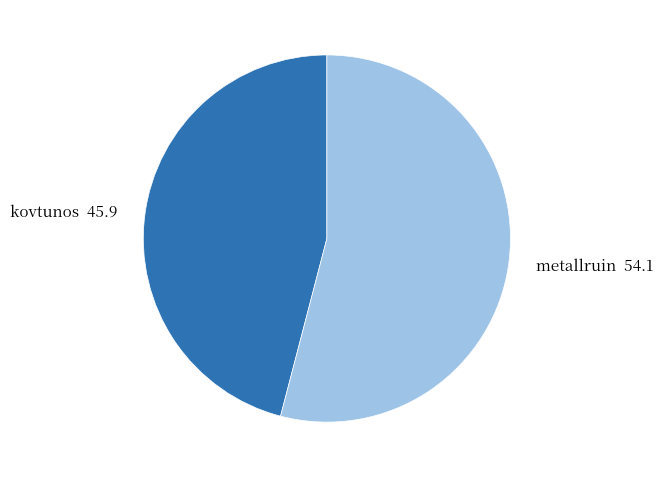

Is it true that kovtunos is 46% of the pie?

True